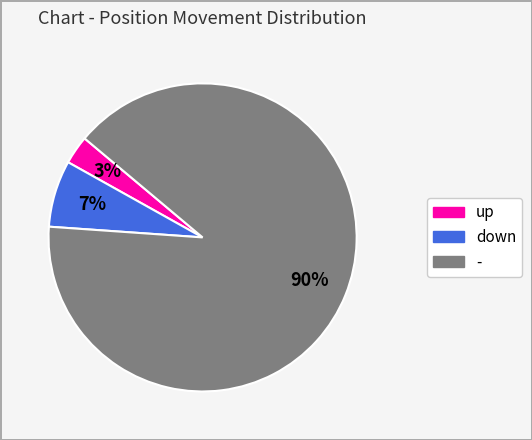

To the nearest percent, what is the difference between the - and down slice percentages?

83%